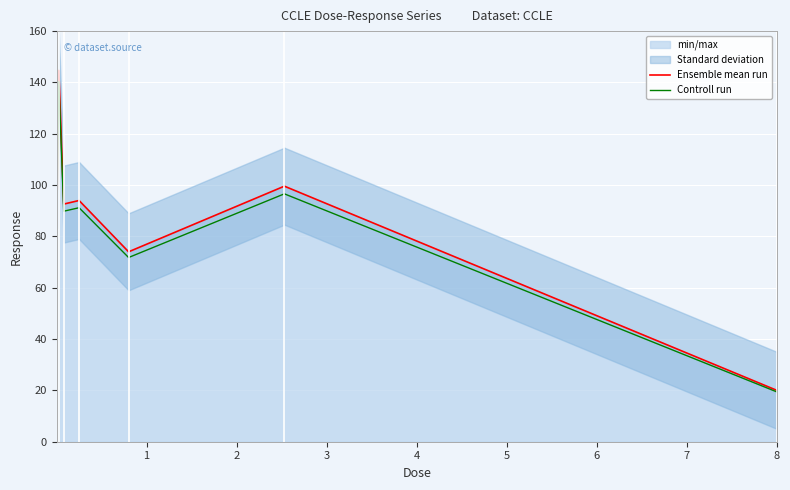

What is the maximum value shown in the chart?

144.7